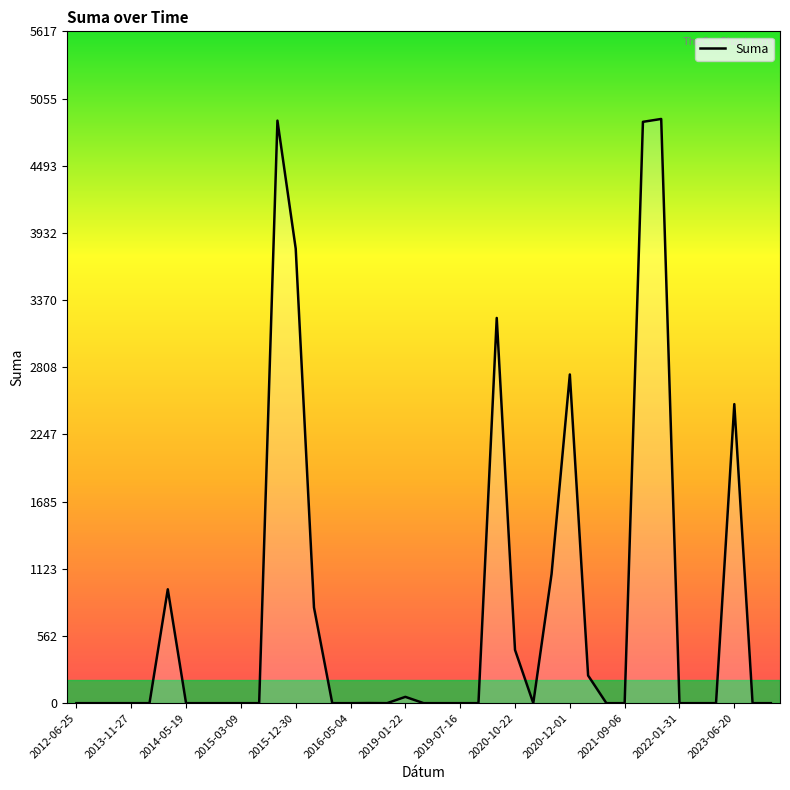

What is the greatest value displayed?

4884.0